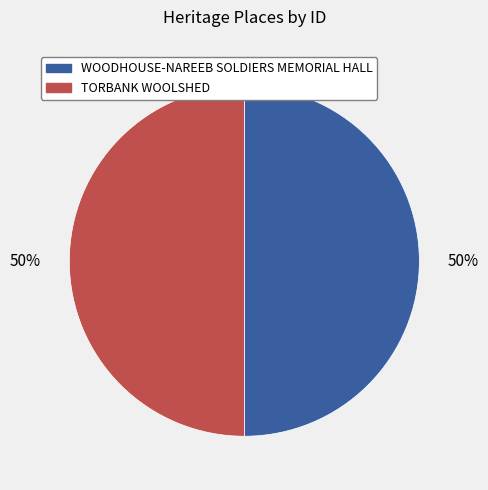

How many slices are in this pie chart?

2